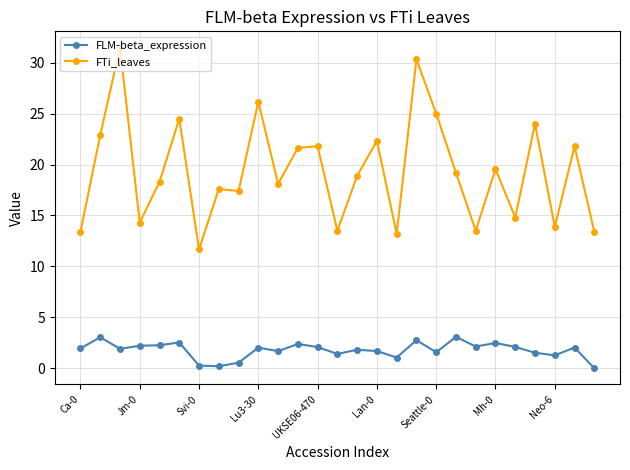

List the series in order of their overall mean, lowest first.

FLM-beta_expression, FTi_leaves